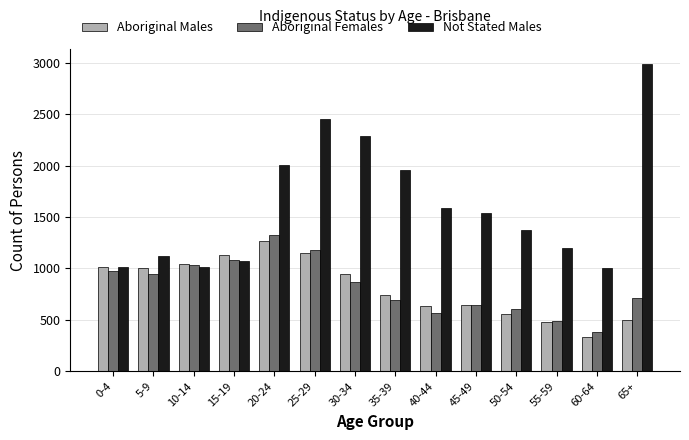

The value of Aboriginal Males at 10-14 is 1041. True or false?

True